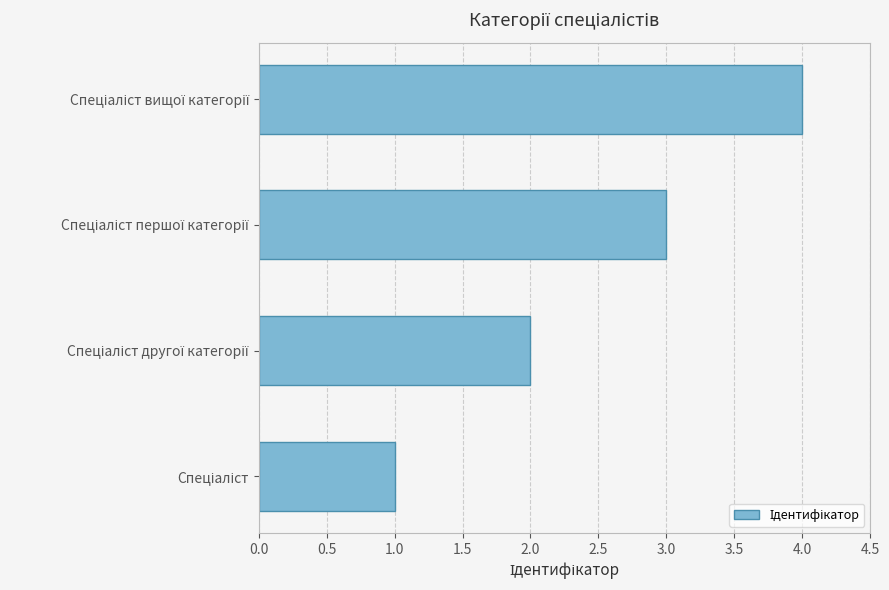

What is the greatest value displayed?

4